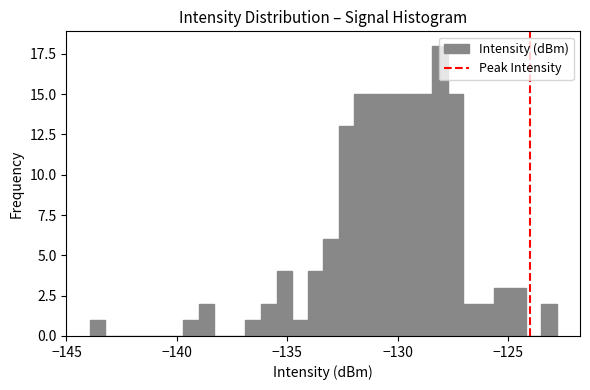

Read against the x-axis, roughly where is the centre of the tallest bar?

-128.0